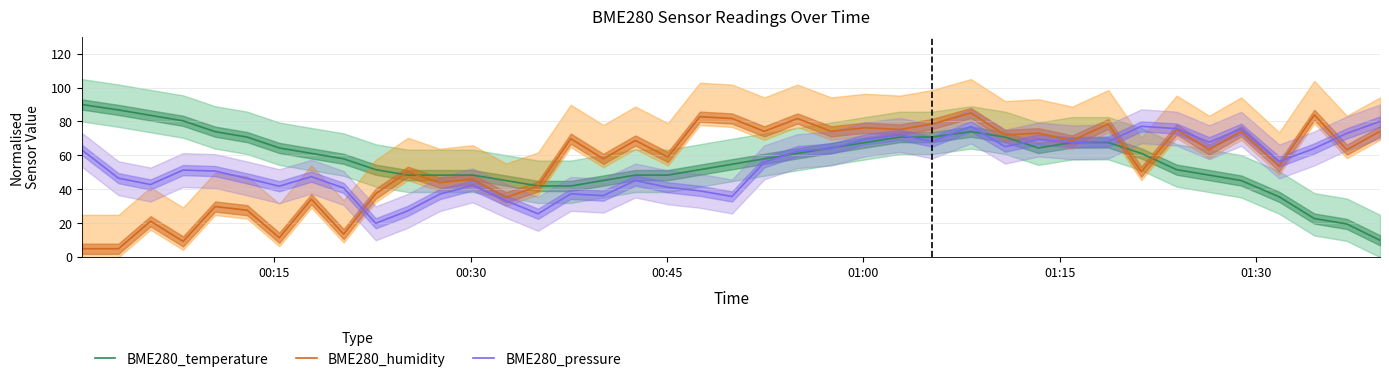

What is the minimum value for BME280_pressure?

20.0